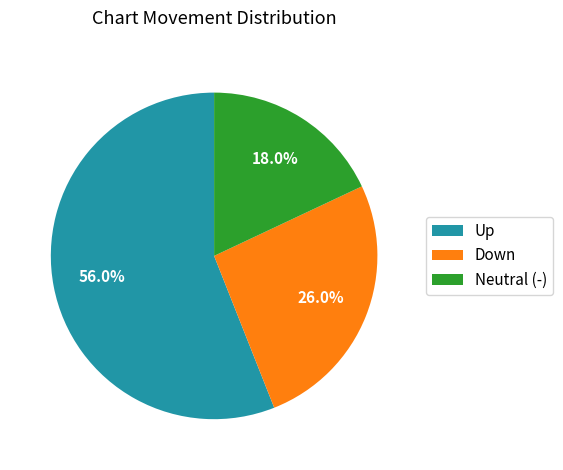

What portion of the pie excludes Up?

44.0%